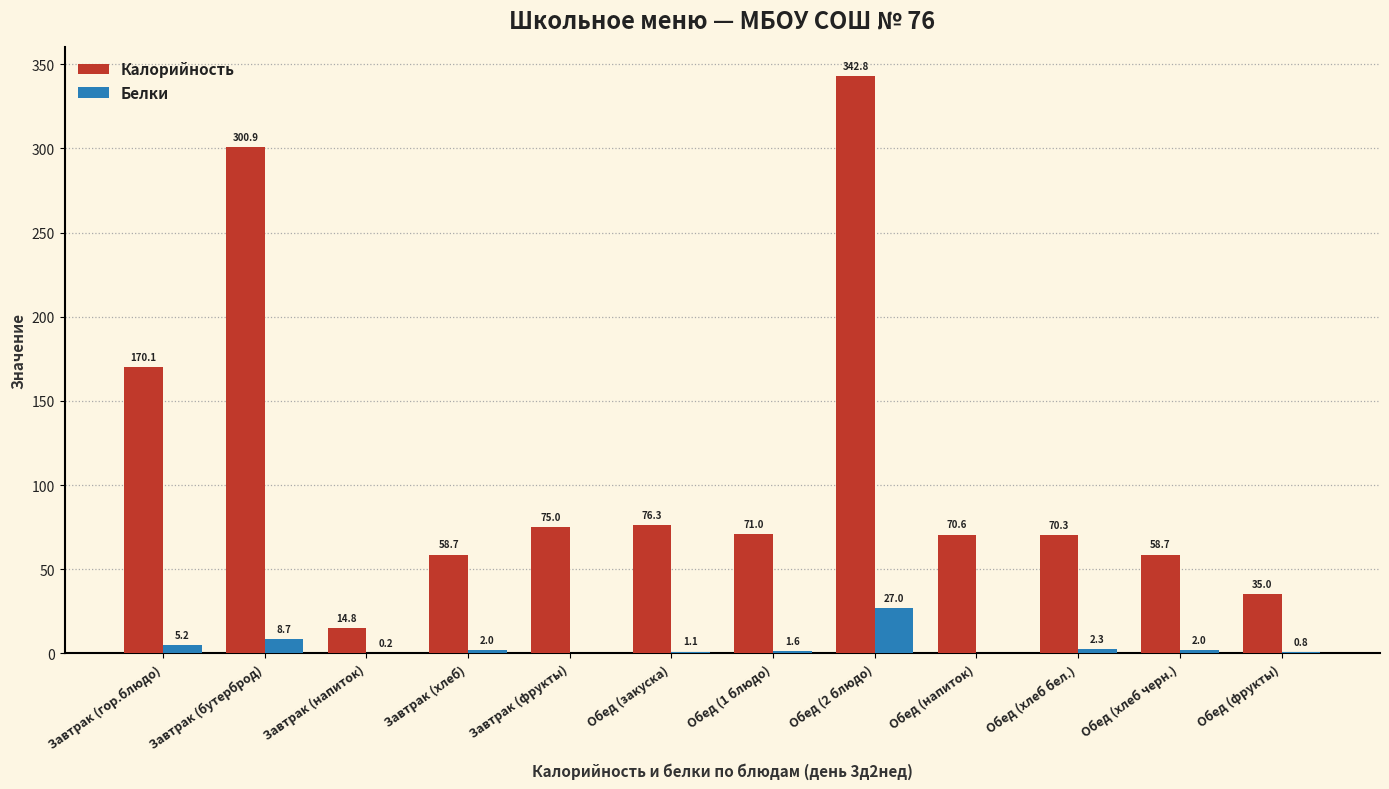

Where is Белки nearest to the value 13?

Завтрак (бутерброд)